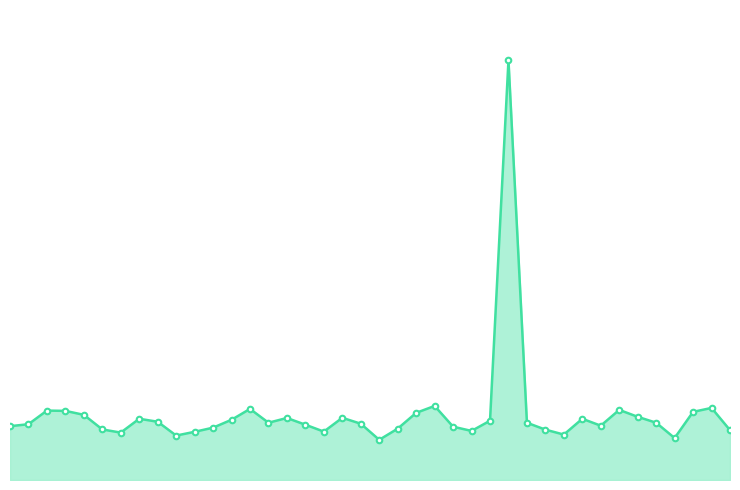

True or false: there are more than 0 points higher than both neighbors.

True